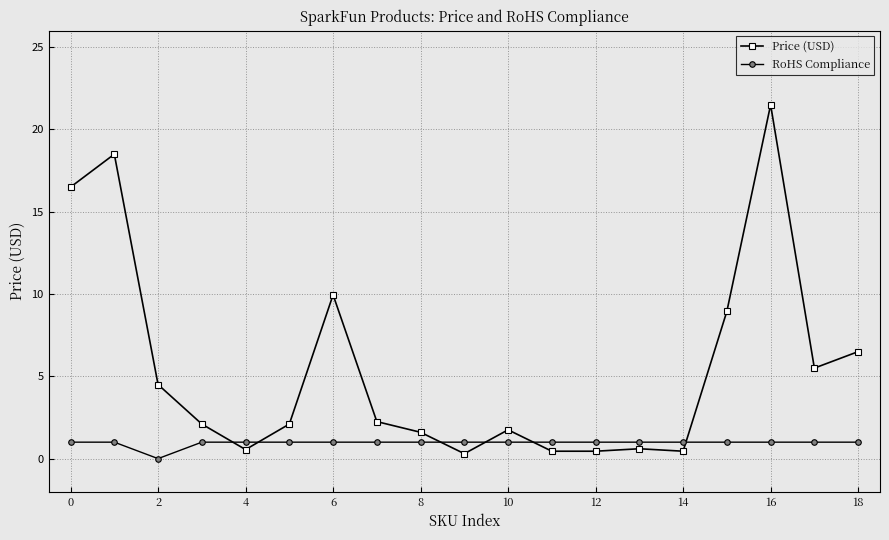

What is the maximum value shown in the chart?

21.5